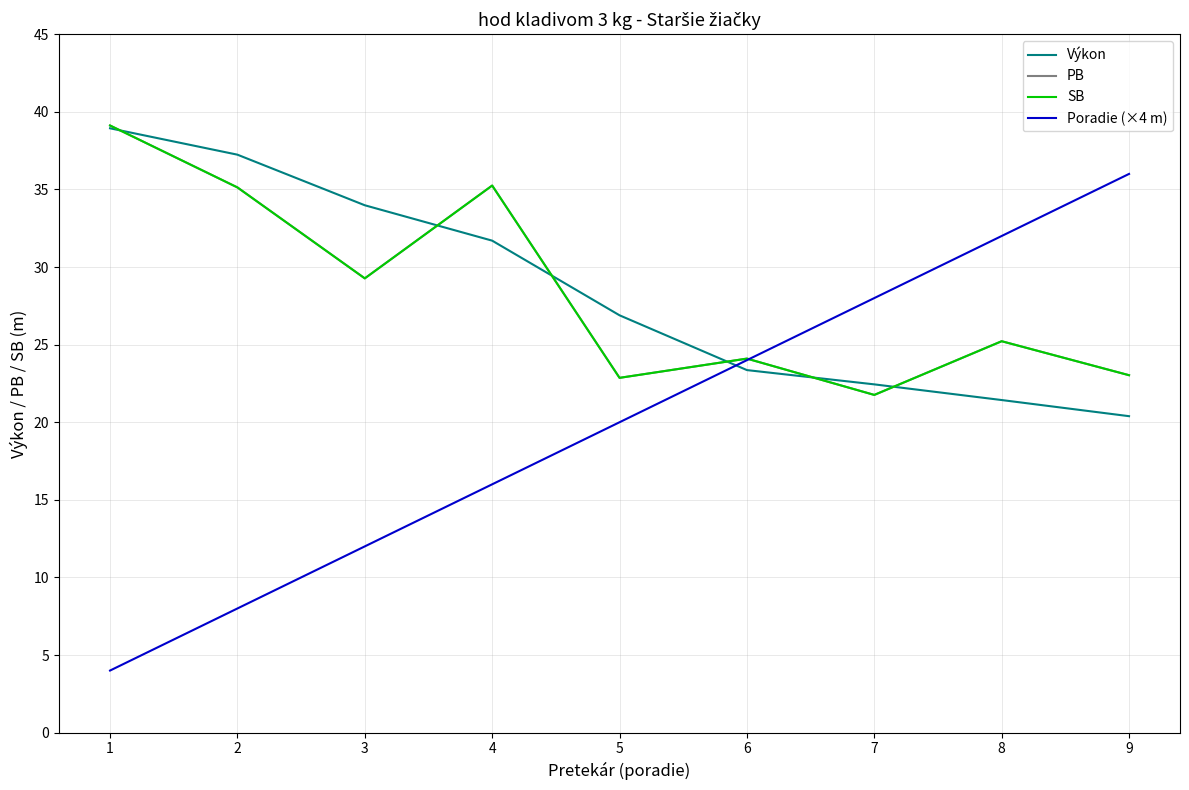

Does the chart have visible grid lines?

Yes